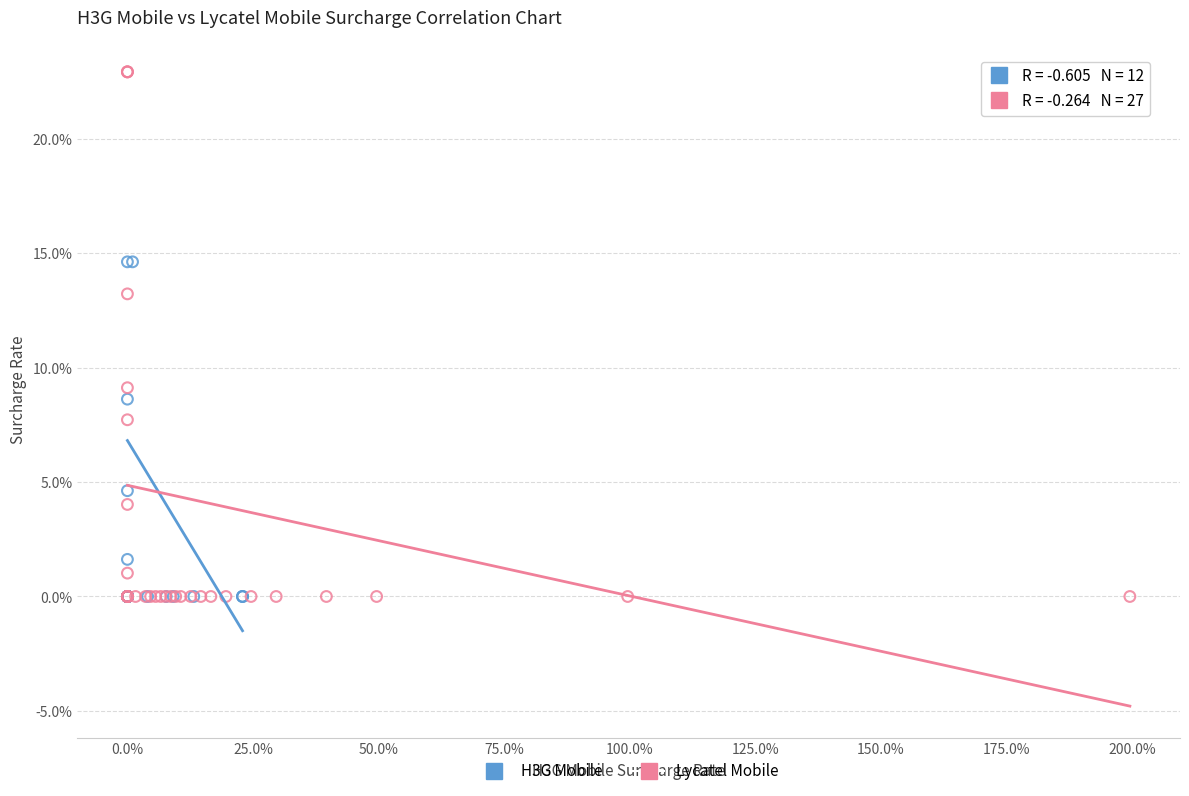

What are all the series names shown in the legend?

H3G Mobile, Lycatel Mobile